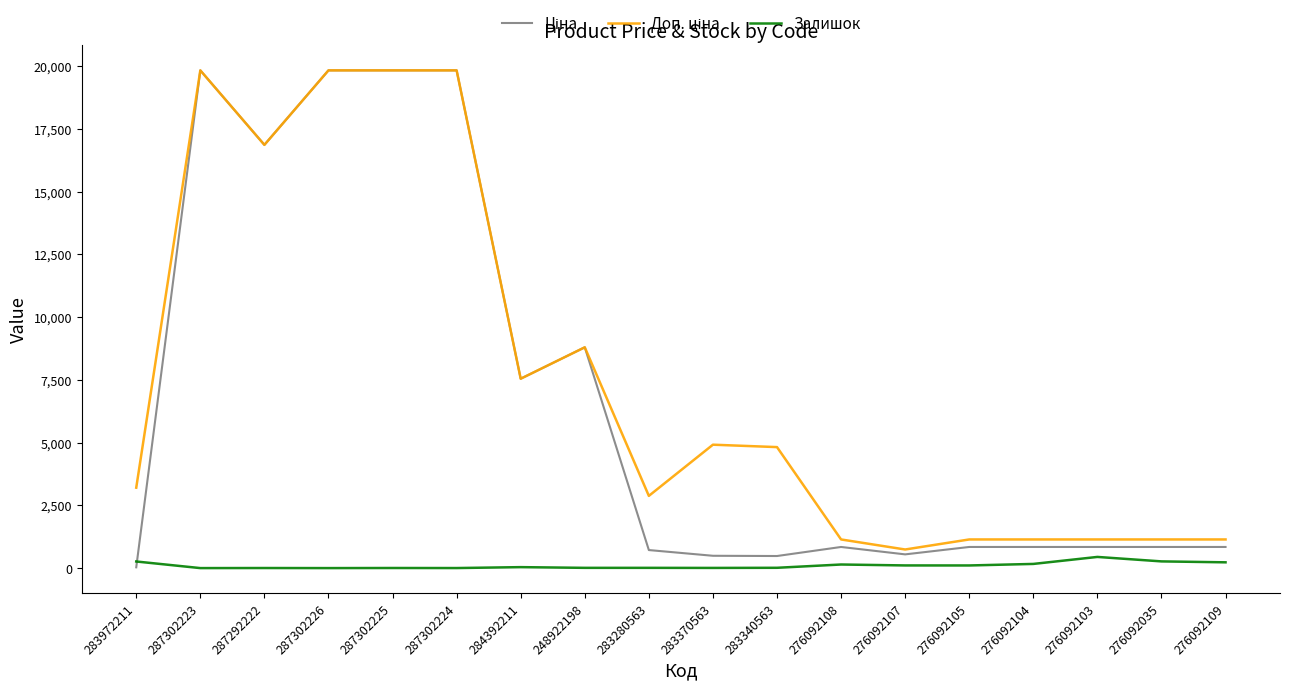

Which category has the lowest value in the Залишок series?

287302223